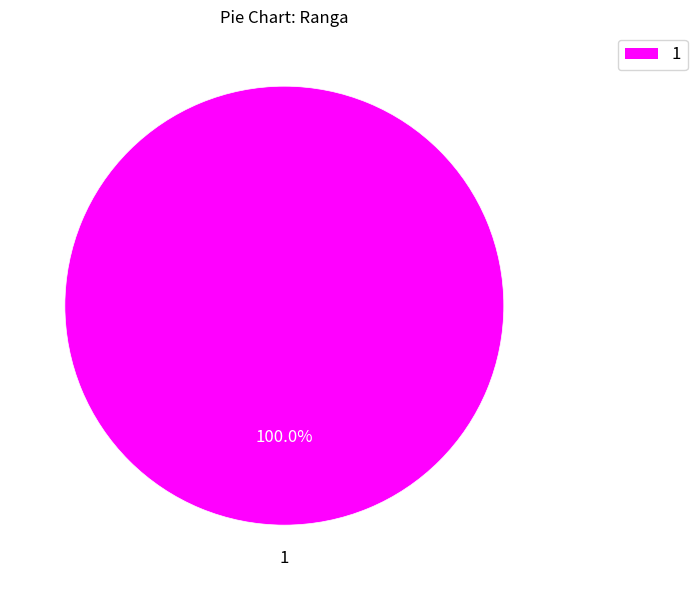

Rank the categories by value from lowest to highest.

1